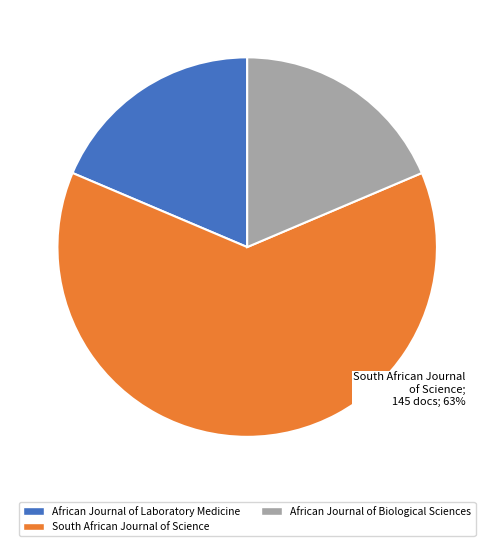

Do South African Journal of Science and African Journal of Laboratory Medicine together represent more than half of the pie?

Yes